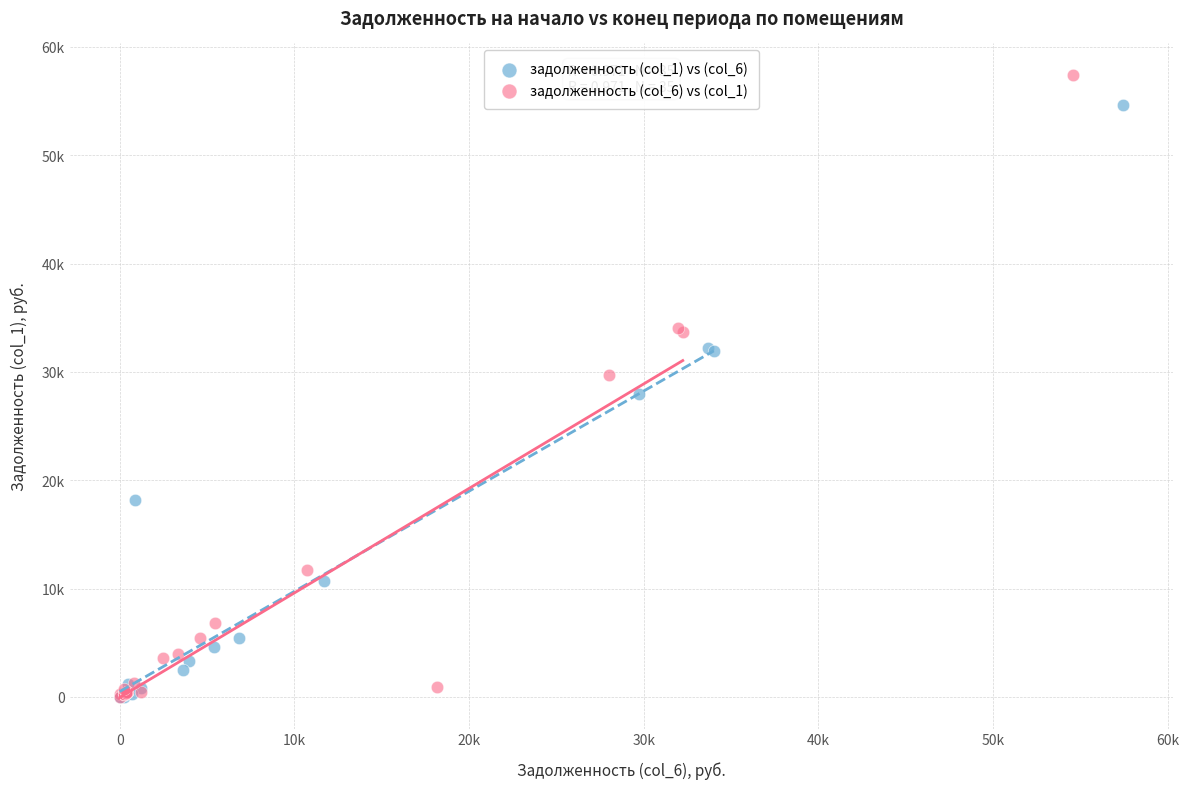

What are all the series names shown in the legend?

задолженность (col_1) vs (col_6), задолженность (col_6) vs (col_1)